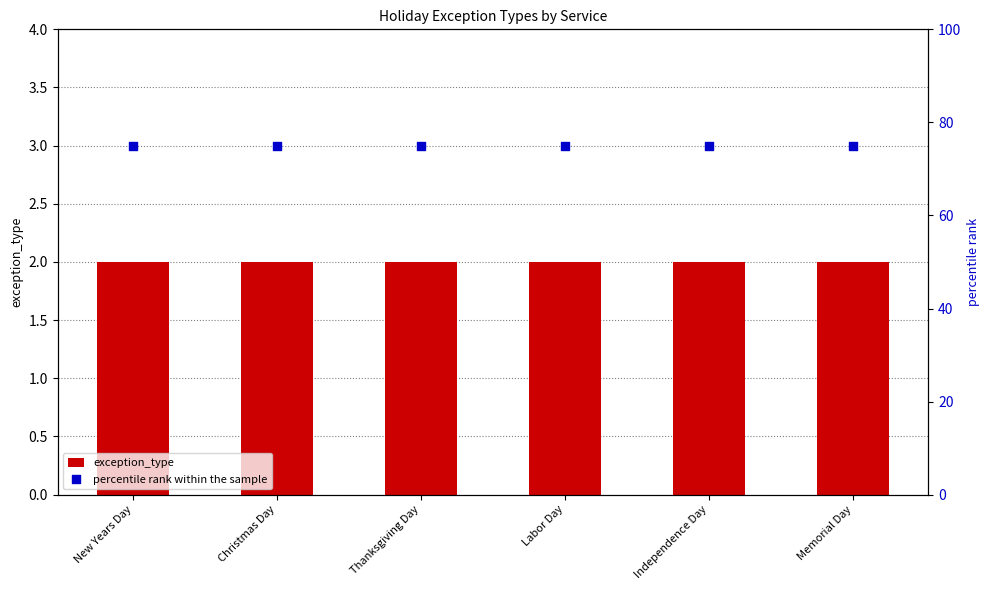

Which series has the largest Y range (max minus min)?

exception_type